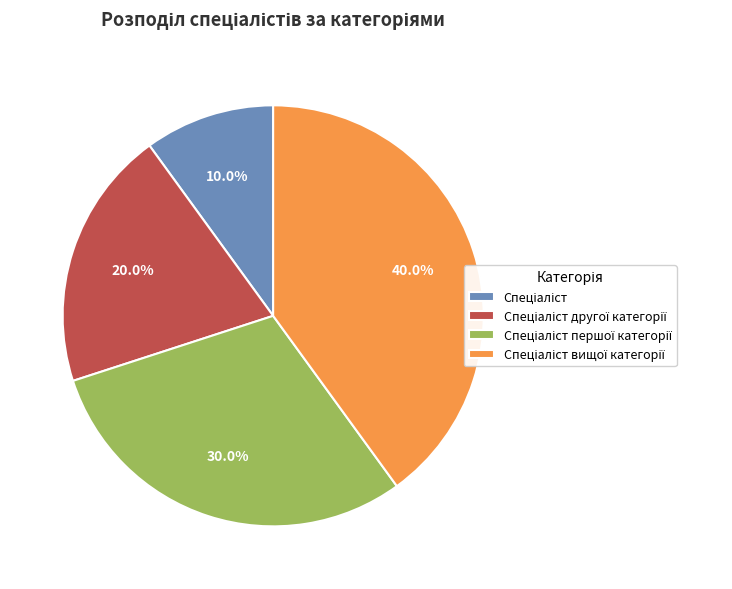

Does any single category account for the majority?

No